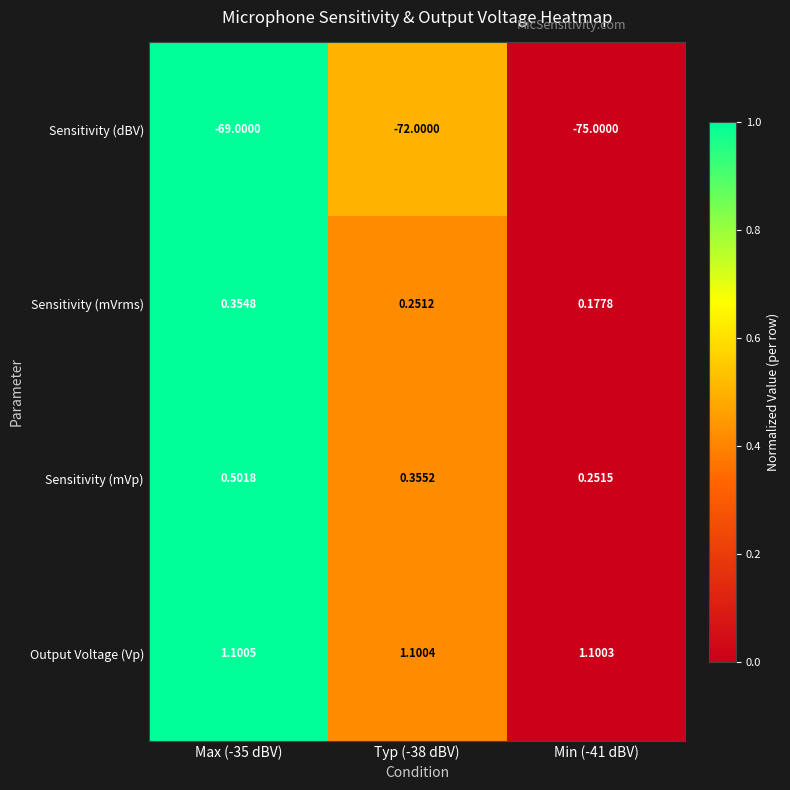

Rank the series by their maximum value, from lowest to highest.

Sensitivity (dBV), Sensitivity (mVrms), Sensitivity (mVp), Output Voltage (Vp)